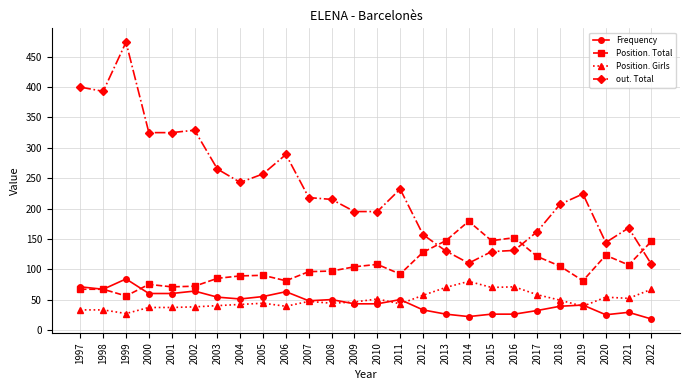

How many categories are shown in the chart?

26